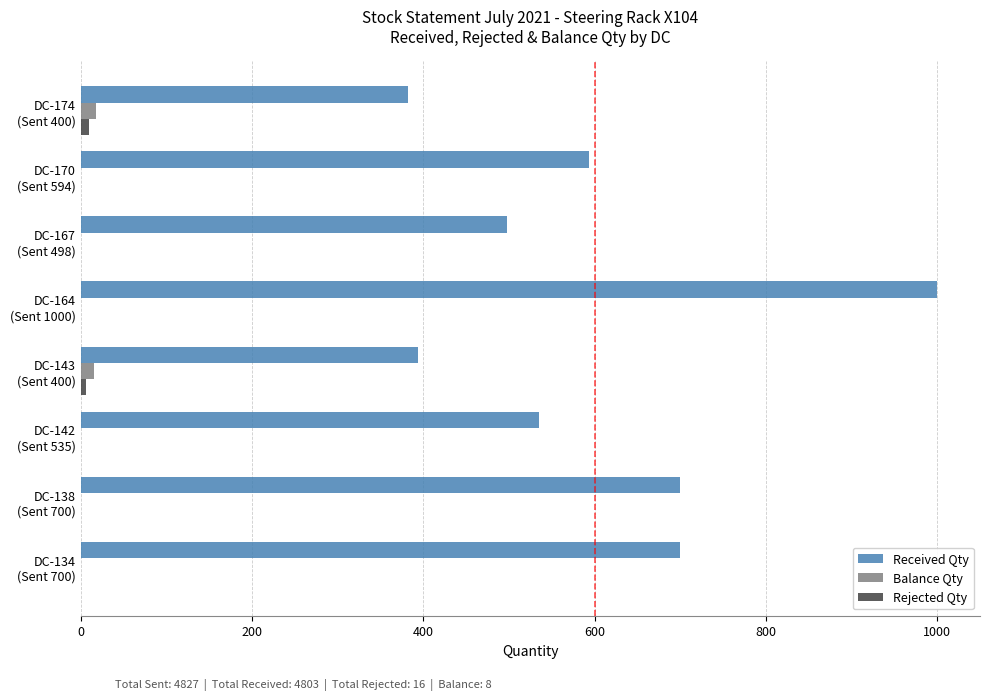

What is the sum of all Balance Qty values?

34